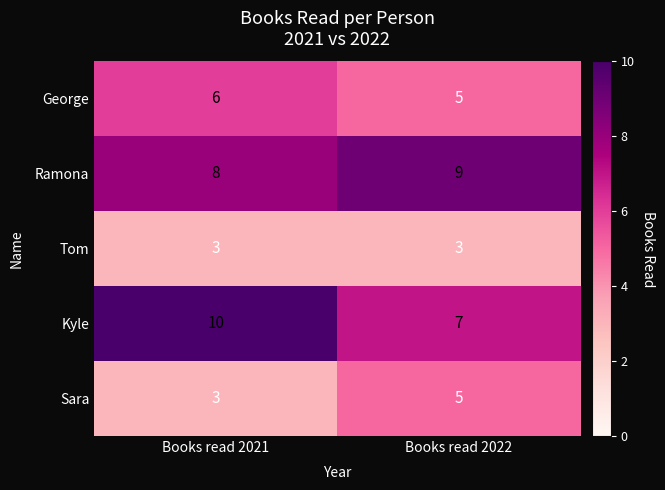

Between Books read 2021 and Books read 2022, which series saw the biggest shift?

Kyle